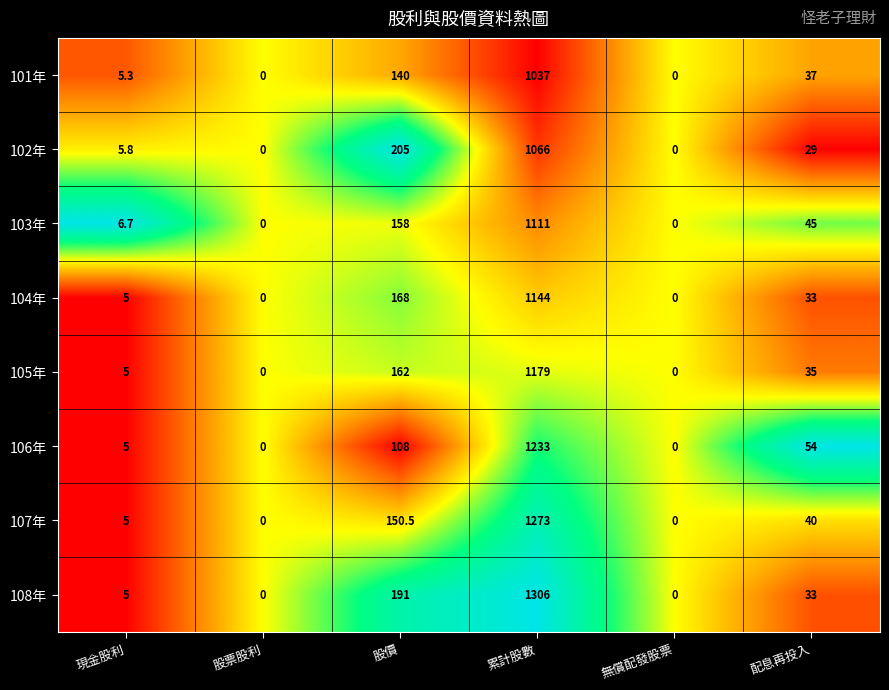

What is the spread (max minus min) of values at 配息再投入?

25.0